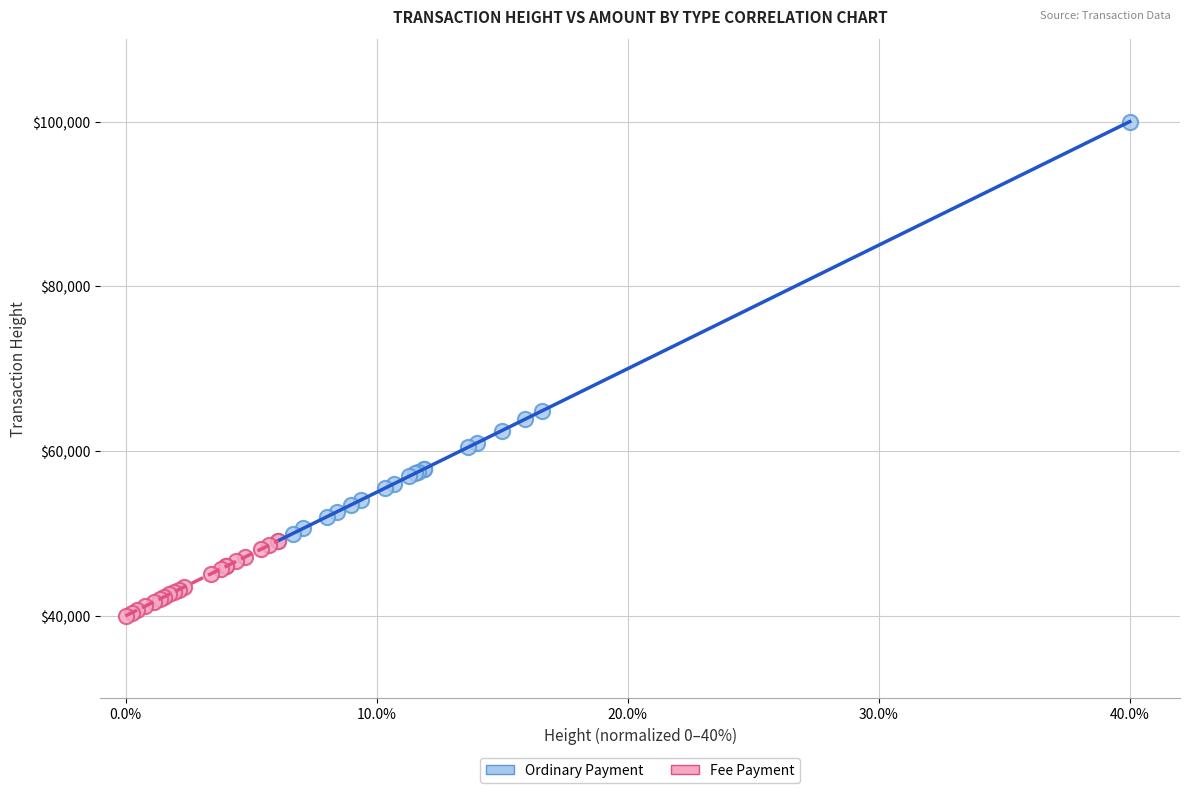

Which series reaches the maximum Y coordinate?

Ordinary Payment